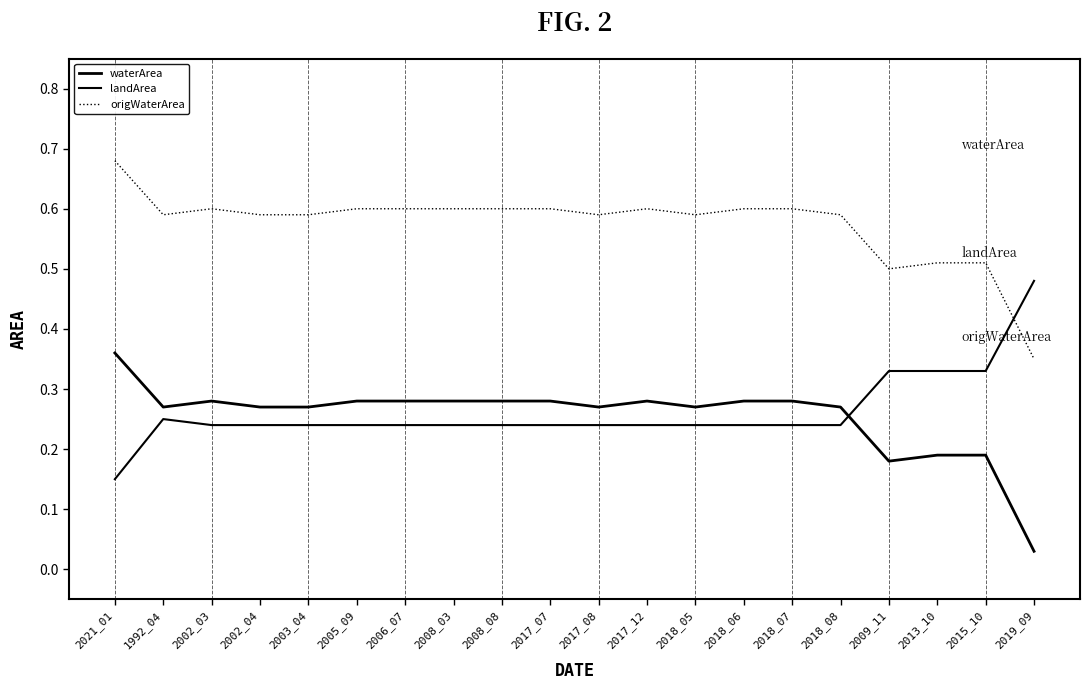

How many series are shown in this chart?

3